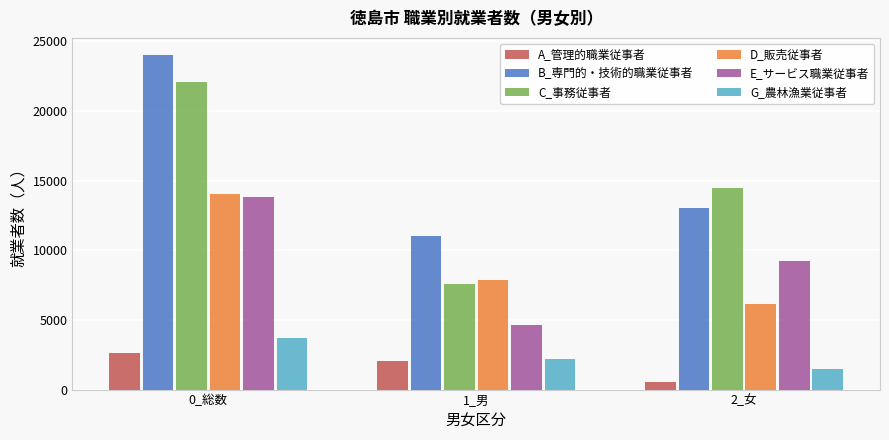

Is the value of G_農林漁業従事者 at 0_総数 greater than the value of C_事務従事者 at 1_男?

No